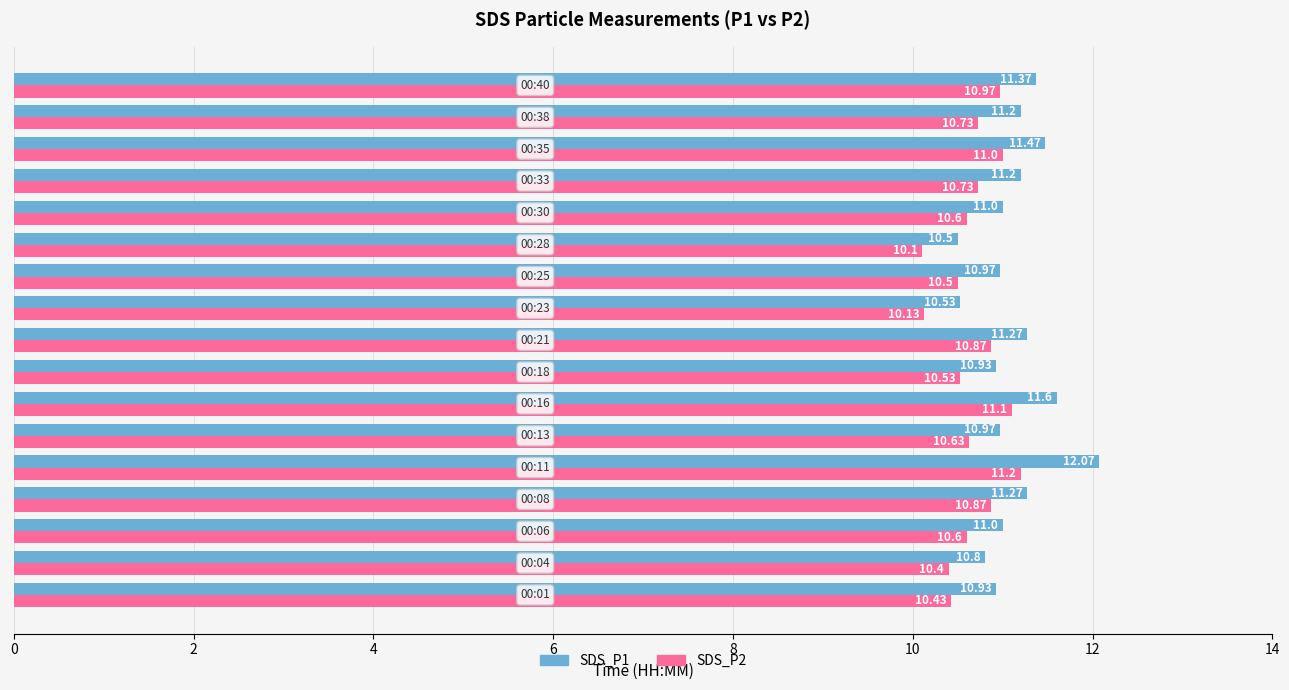

What is the sum of all SDS_P2 values?

181.4